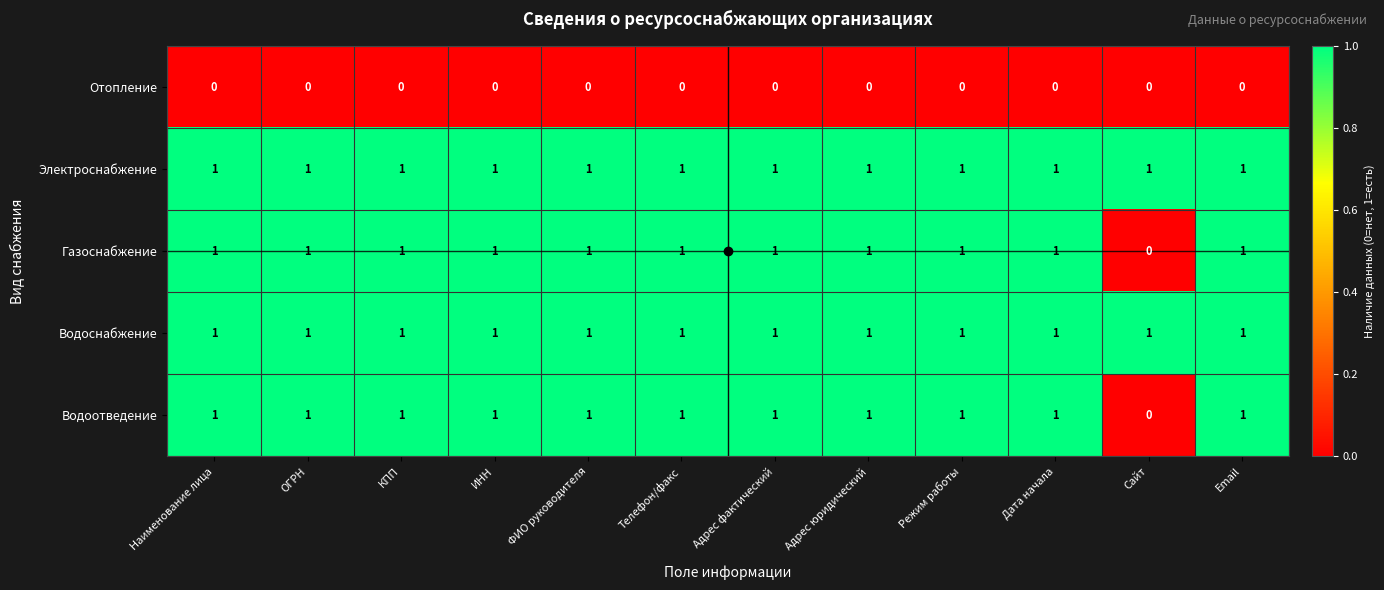

Which category has the lowest value in the Водоотведение series?

Сайт